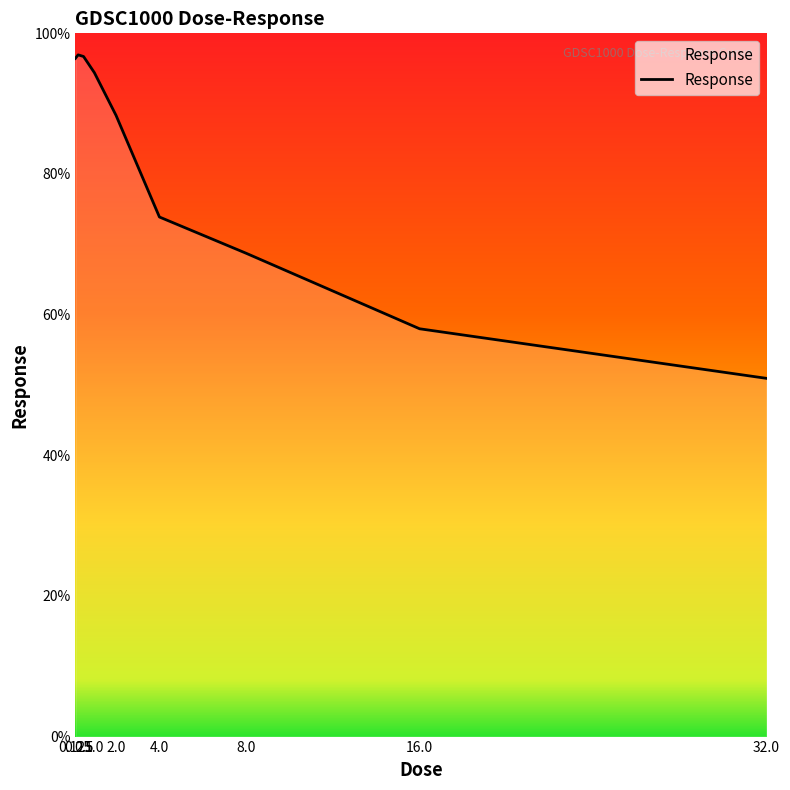

What is the difference between the second highest and second lowest values?

38.7